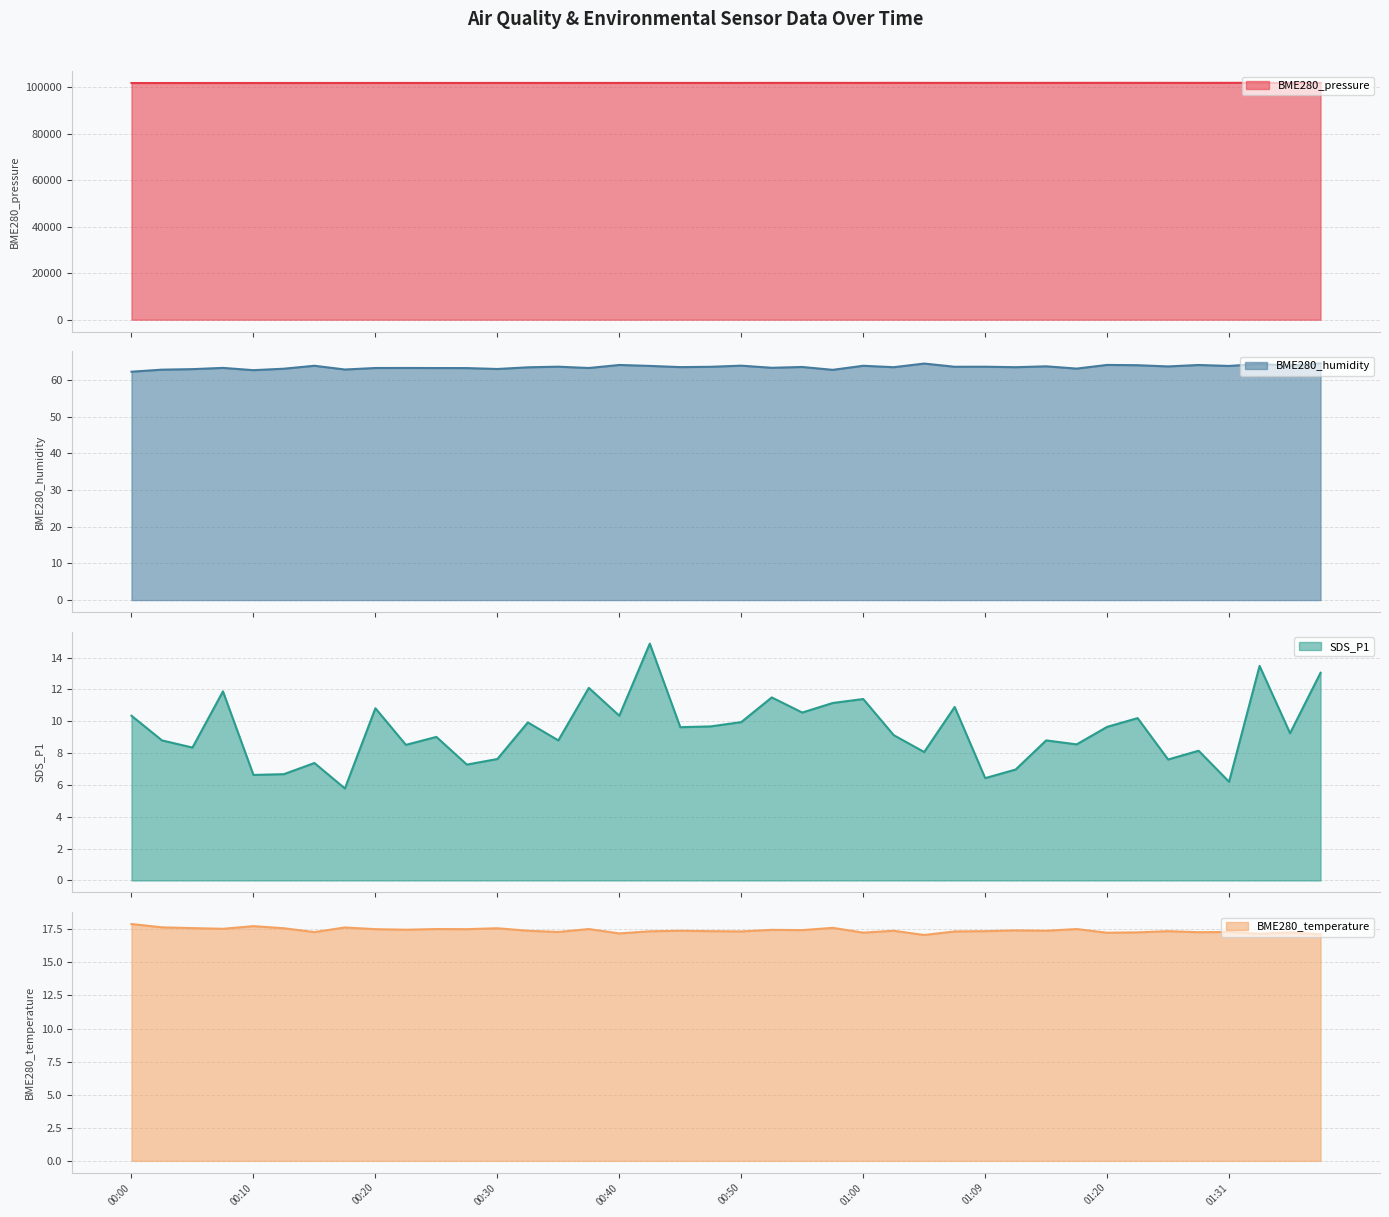

What is the label of the 30th point from the left?

29